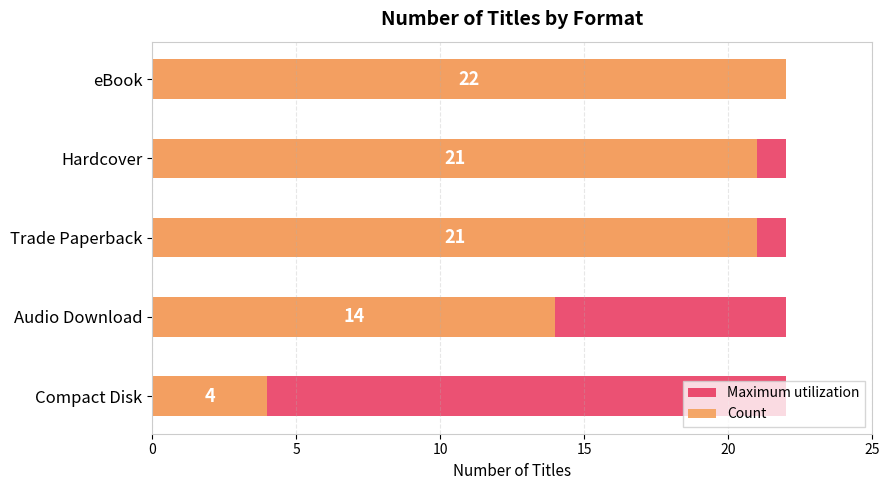

What is the value of the Count bar at the 3rd from the left?

21.0